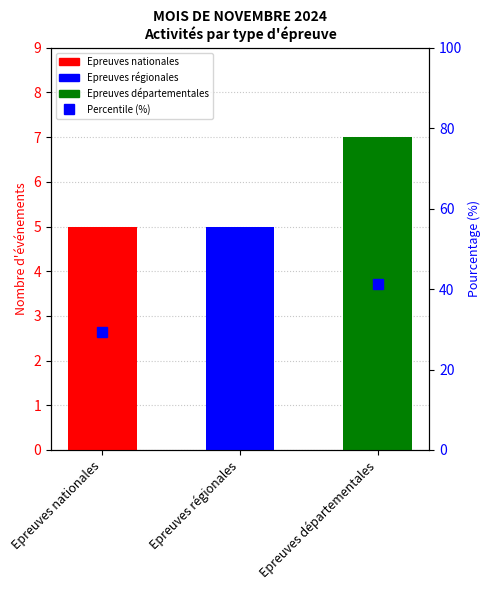

What position from the left is Epreuves régionales?

2